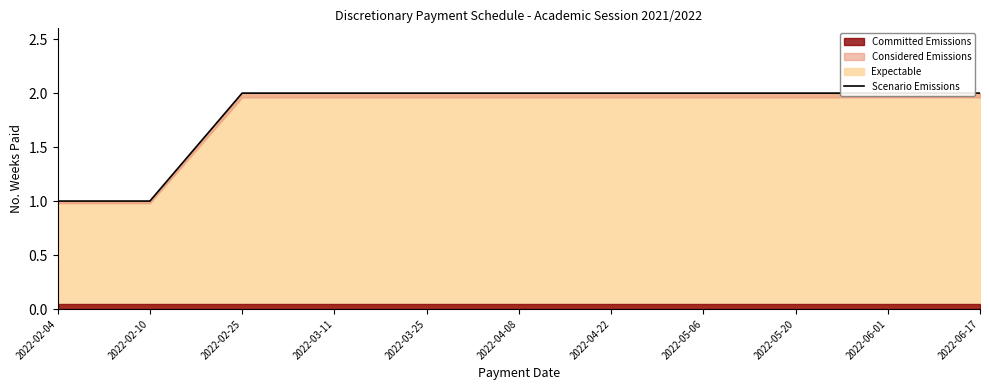

What is the sum of the values at 2022-05-06 and 2022-03-11?

4